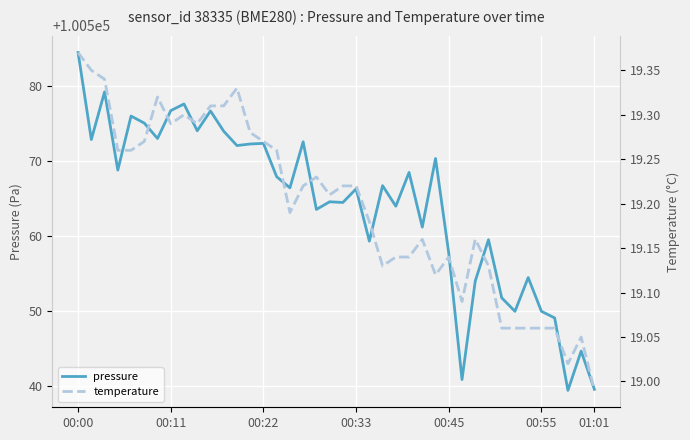

Which series has the widest spread of values?

pressure